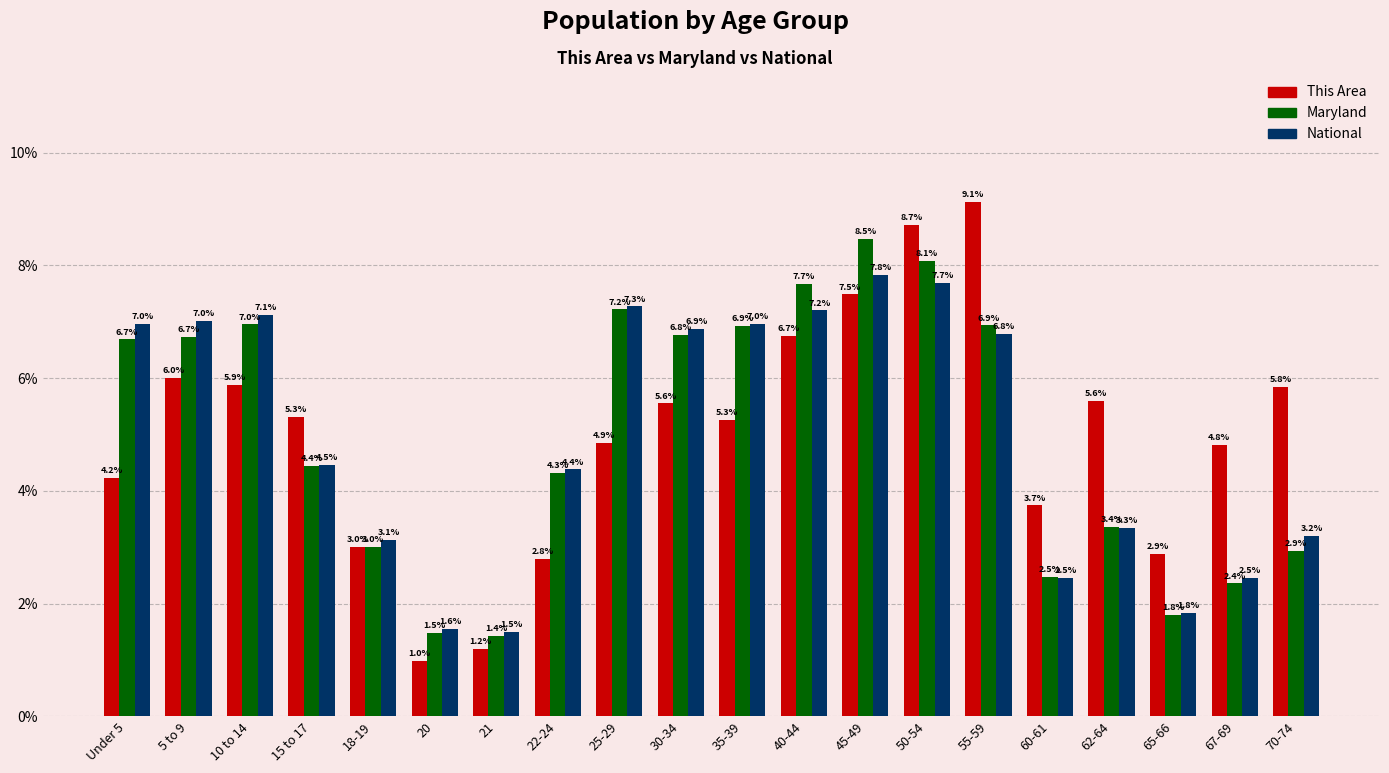

How many data points in Maryland are less than 6?

10